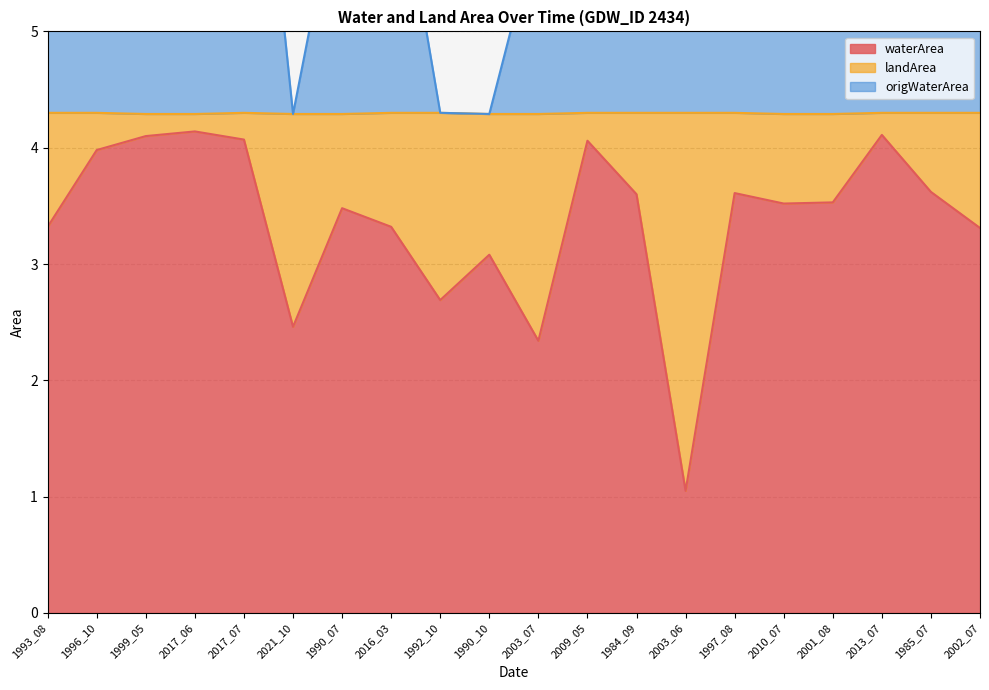

What is the highest value of the waterArea series?

4.1